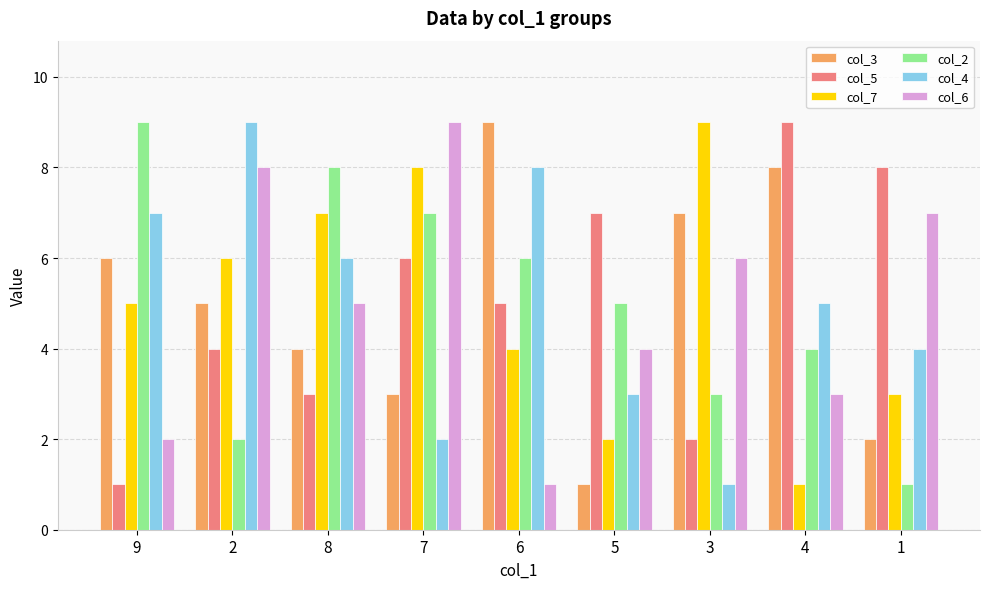

Rank the categories by col_5 value from highest to lowest.

4, 1, 5, 7, 6, 2, 8, 3, 9